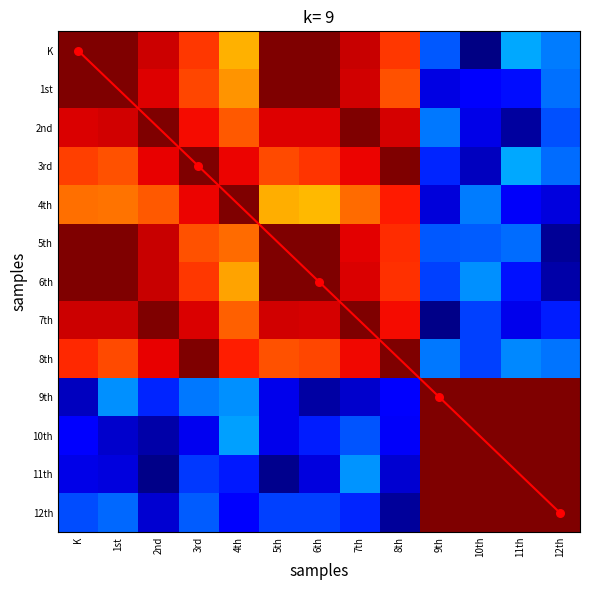

The 5th series shows 0.9 at 2nd. True or false?

True